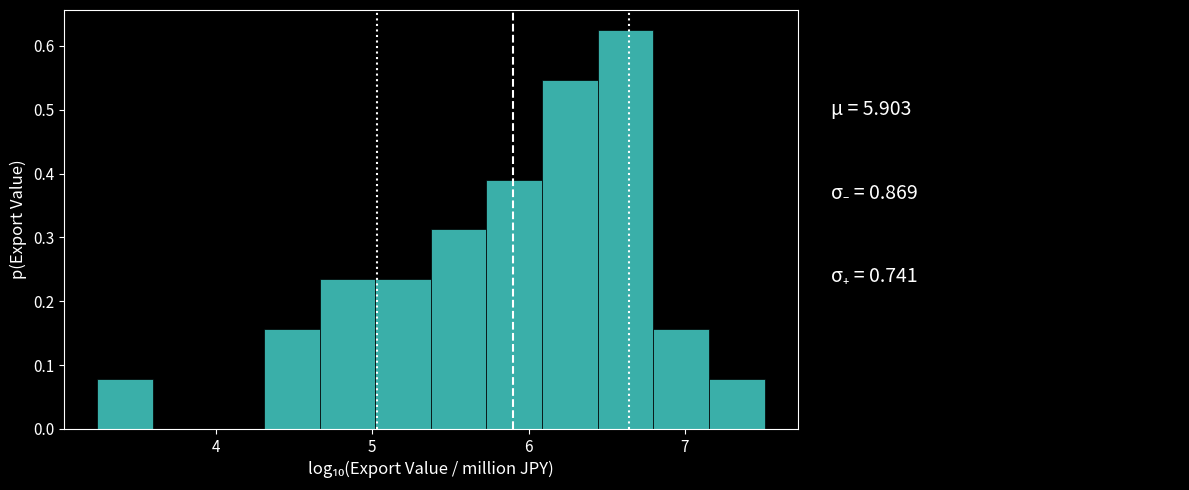

Around what value on the x-axis is the tallest bar? Give the approximate position of its centre, as read against the axis.

6.6